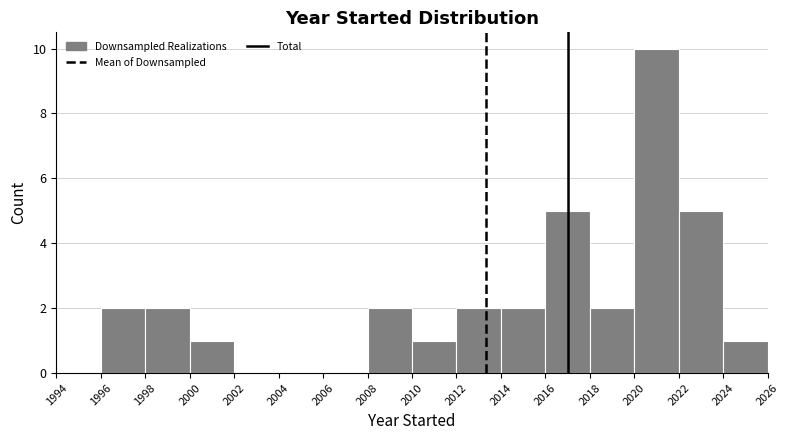

Over which range of the x-axis is the bar tallest?

2020 to 2022